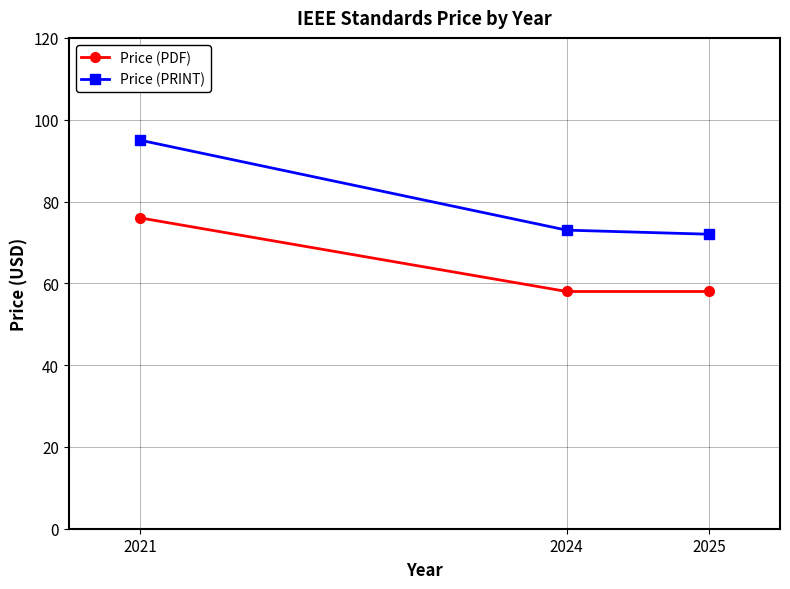

What is the sum of the Price (PDF) values at 2024 and 2021?

134